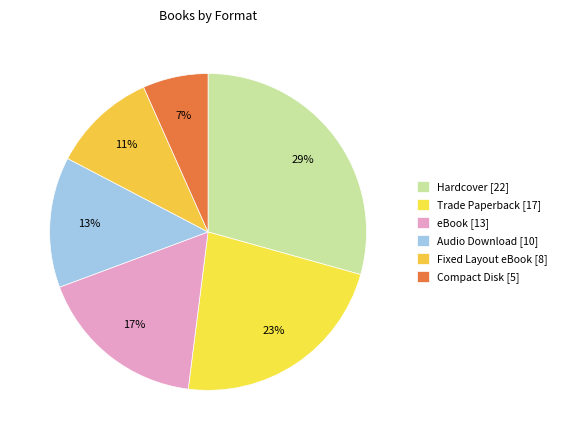

How many segments does this pie chart have?

6